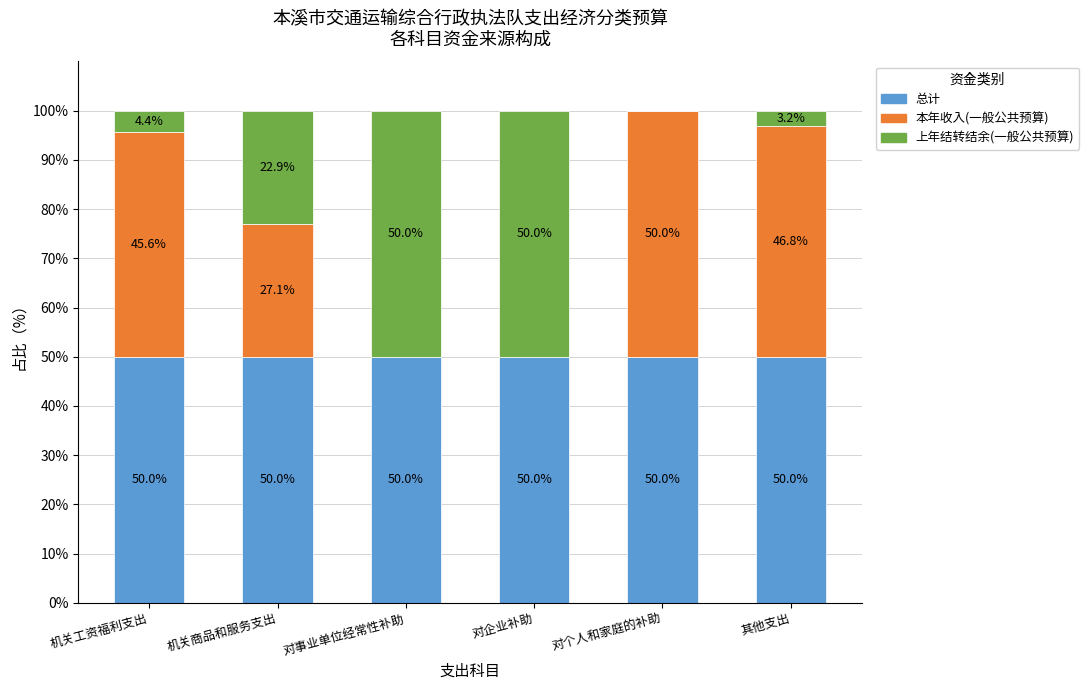

Reading left to right, what are the values for 总计?

机关工资福利支出=50.0	机关商品和服务支出=50.0	对事业单位经常性补助=50.0	对企业补助=50.0	对个人和家庭的补助=50.0	其他支出=50.0